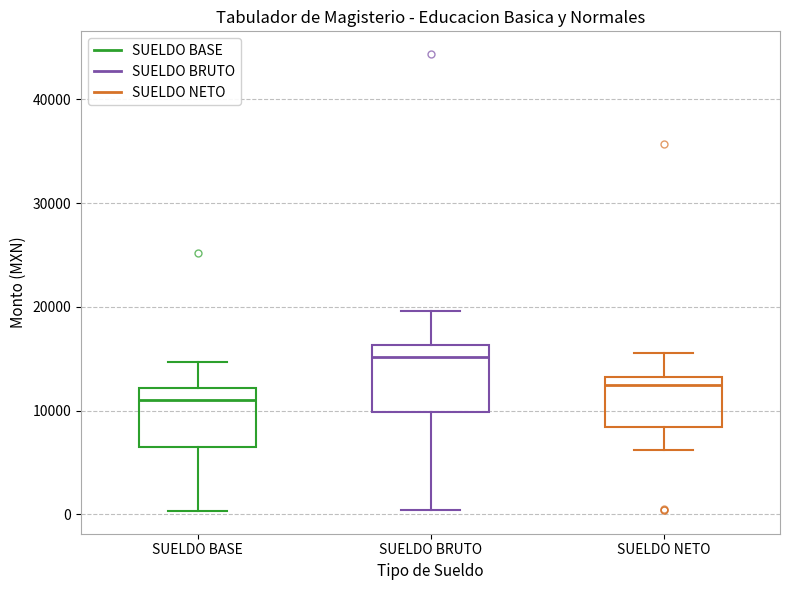

Reading left to right, read every box against the y-axis: the position of its median line, the range the box covers, and the ends of its whiskers. The values are not printed on the chart, so give them approximately, as read against the axis.

SUELDO BASE: median 11000, box 7000 to 12000, whiskers 0 to 15000
SUELDO BRUTO: median 15000, box 10000 to 16000, whiskers 0 to 20000
SUELDO NETO: median 12000, box 8000 to 13000, whiskers 6000 to 16000